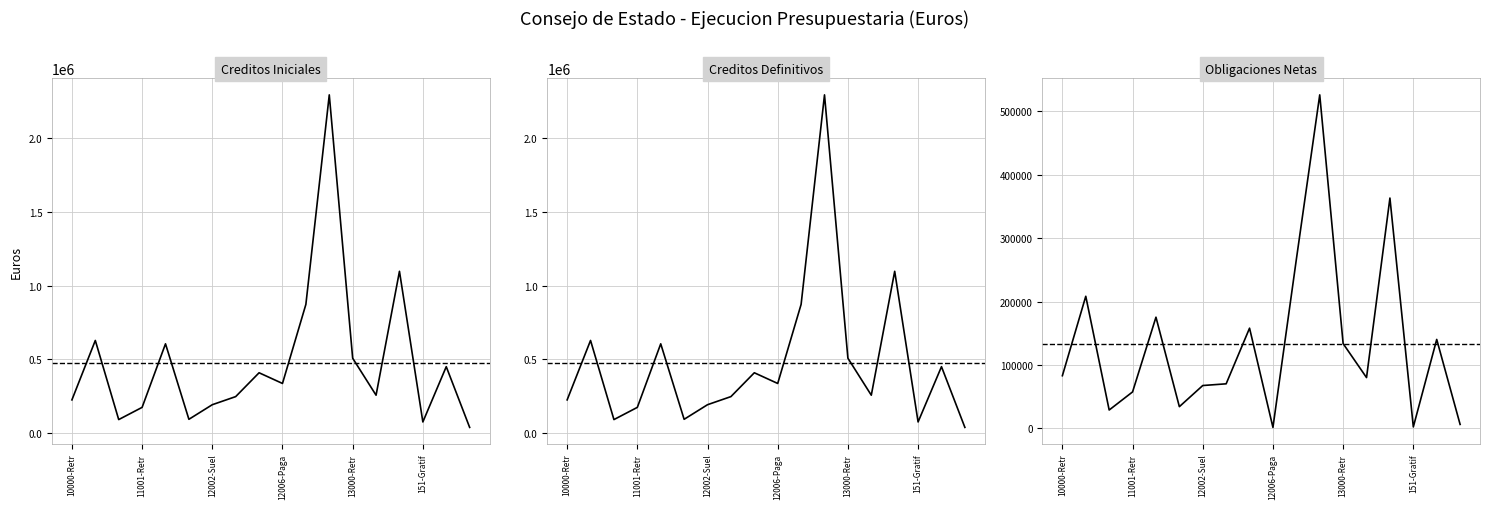

How many distinct data groups are displayed?

3